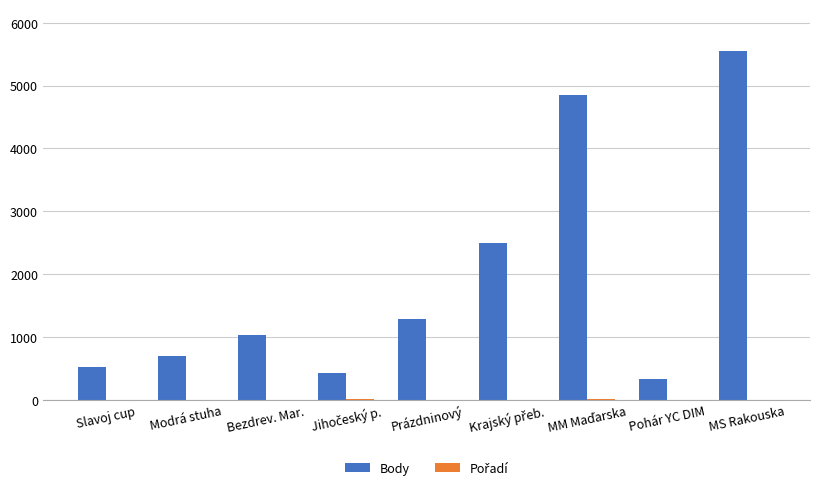

Which series changed the most between Bezdrev. Mar. and Pohár YC DIM?

Body